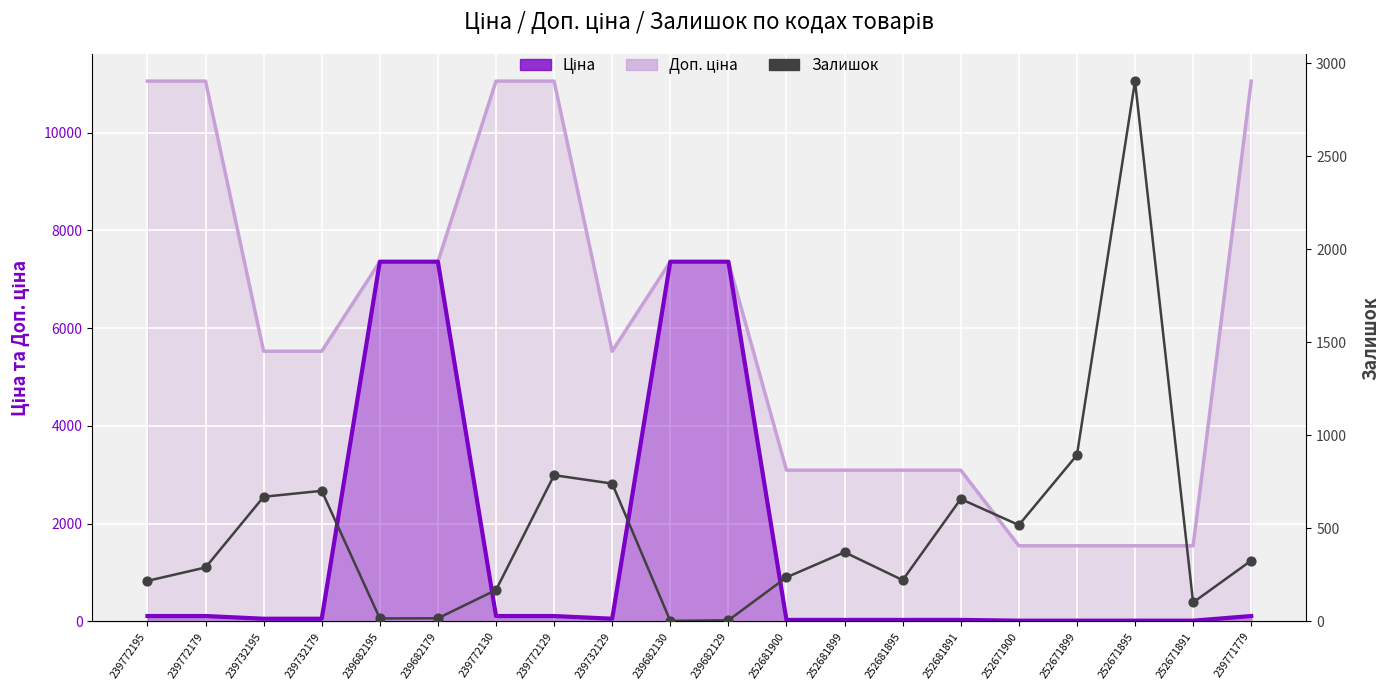

Which series contains the highest Y value?

Доп. ціна (area)